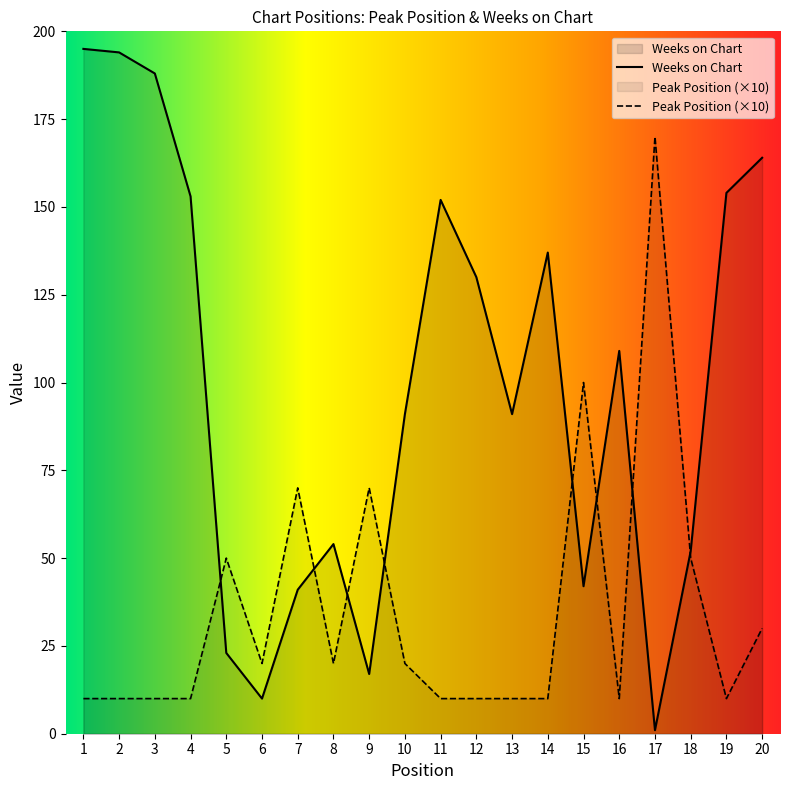

What is the difference between the Weeks on Chart values at 6 and 3?

178